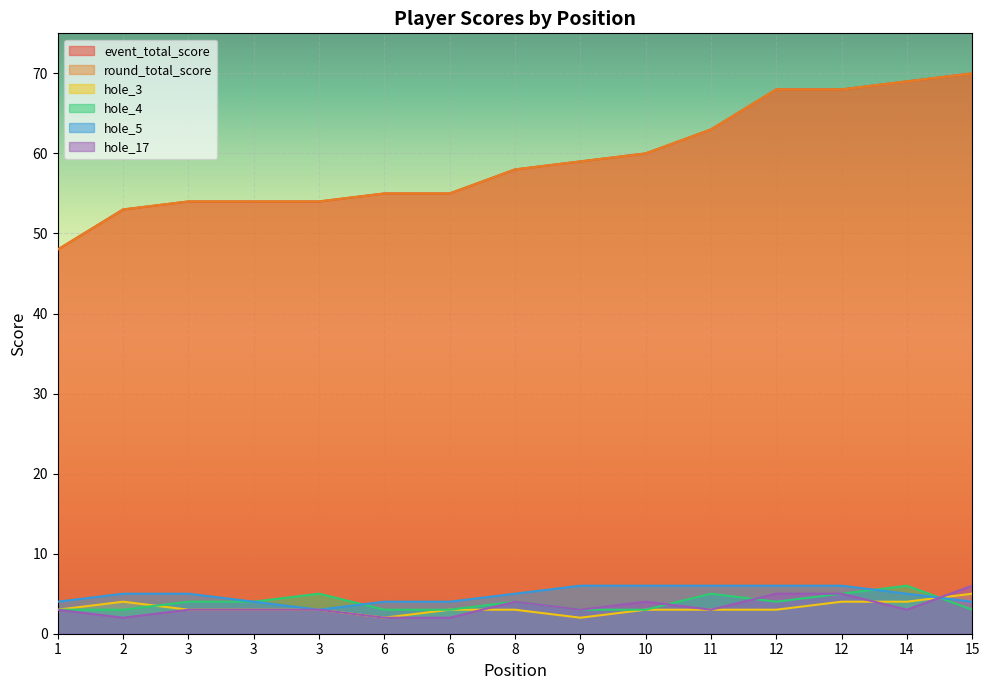

Reading right to left, what are all the values shown in this chart?

event_total_score: 70	69	68	68	63	60	59	58	55	55	54	54	54	53	48
round_total_score: 70	69	68	68	63	60	59	58	55	55	54	54	54	53	48
hole_3: 5	4	4	3	3	3	2	3	3	2	3	3	3	4	3
hole_4: 3	6	5	4	5	3	3	4	3	3	5	4	4	3	3
hole_5: 4	5	6	6	6	6	6	5	4	4	3	4	5	5	4
hole_17: 6	3	5	5	3	4	3	4	2	2	3	3	3	2	3